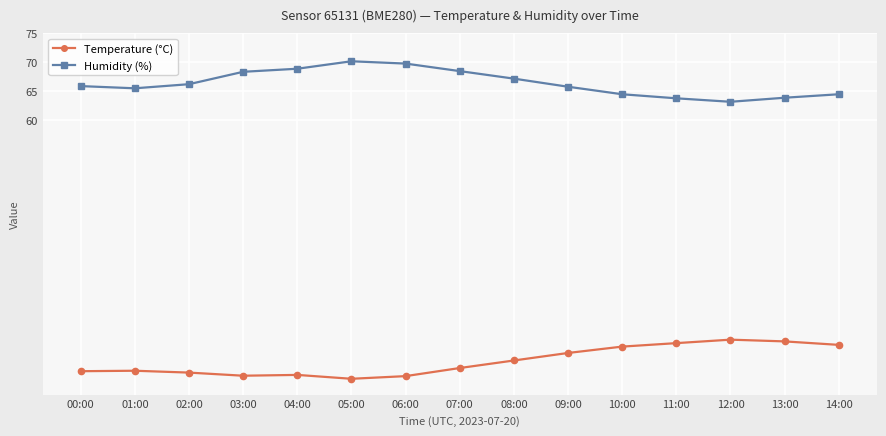

Which series has the largest total across all categories?

Humidity (%)